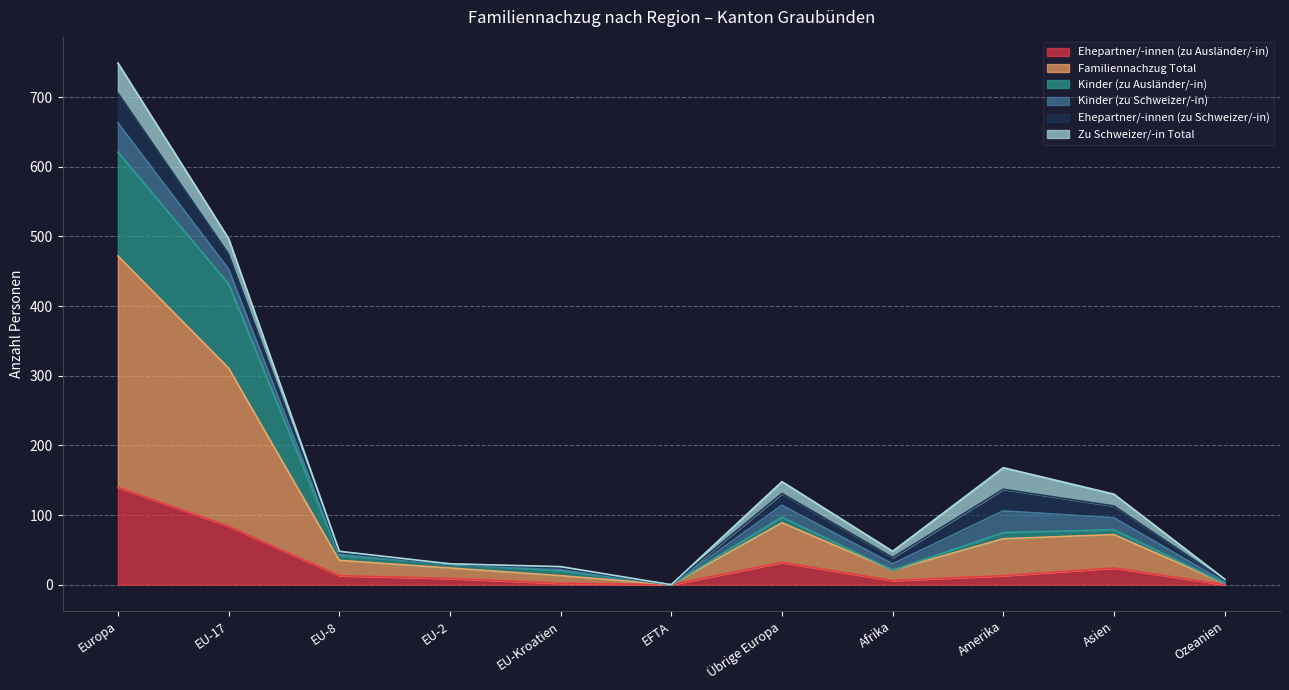

Between Amerika and EFTA, which is larger?

Amerika